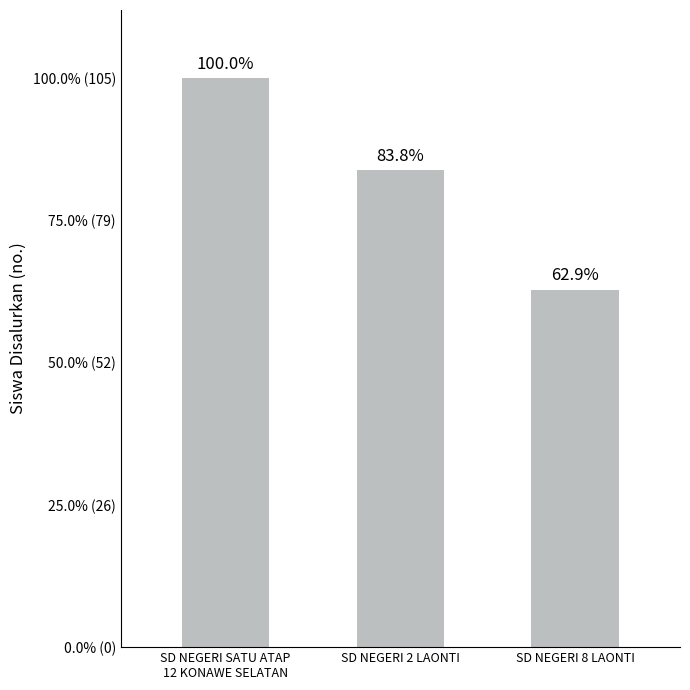

Reading left to right, list all the values displayed in this chart.

SD NEGERI SATU ATAP
12 KONAWE SELATAN=105	SD NEGERI 2 LAONTI=88	SD NEGERI 8 LAONTI=66